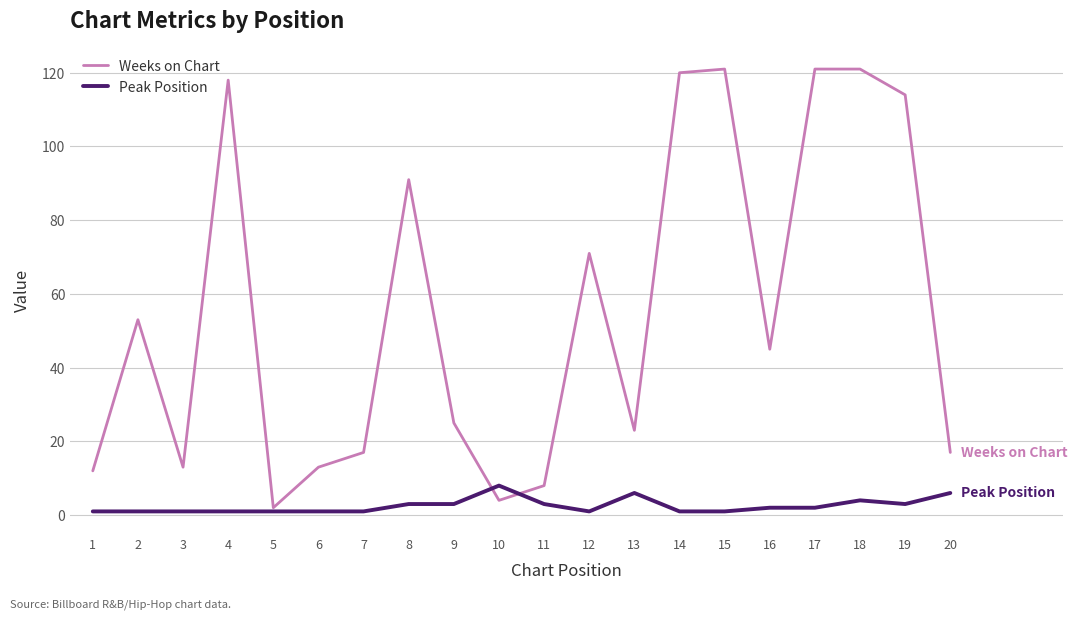

After their last crossing, which series has the higher values: Weeks on Chart or Peak Position?

Weeks on Chart